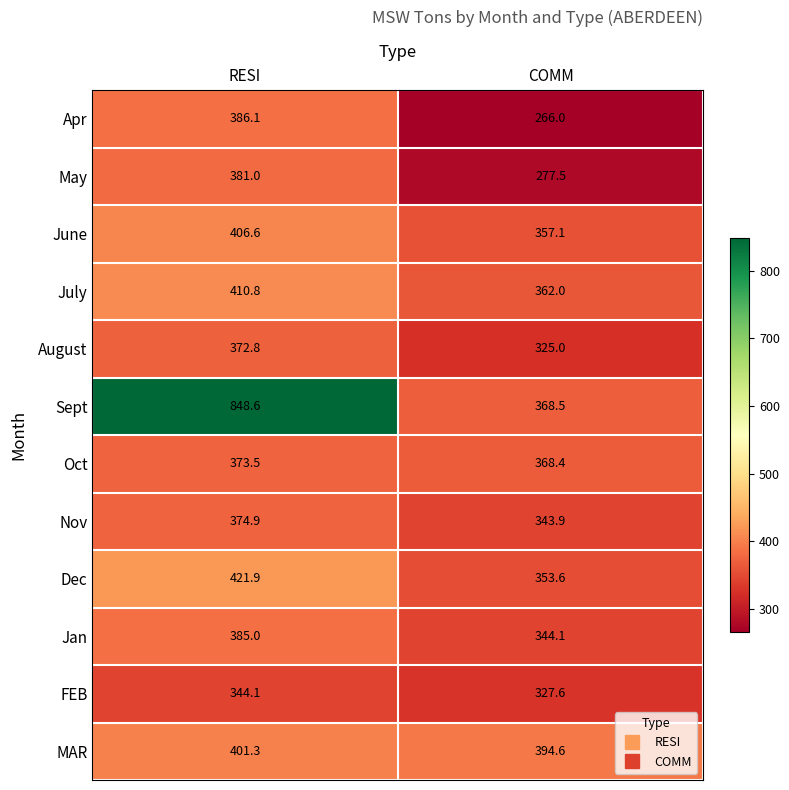

Reading left to right, list all the values displayed in this chart.

Apr: 386.1	266.0
May: 381.0	277.5
June: 406.6	357.1
July: 410.8	362.0
August: 372.8	325.0
Sept: 848.6	368.5
Oct: 373.5	368.4
Nov: 374.9	343.9
Dec: 421.9	353.6
Jan: 385.0	344.1
FEB: 344.1	327.6
MAR: 401.3	394.6